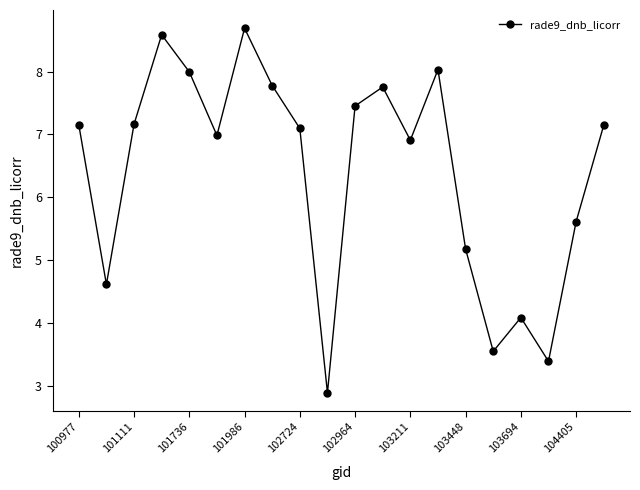

What is the value of the 20th point from the left?

7.1